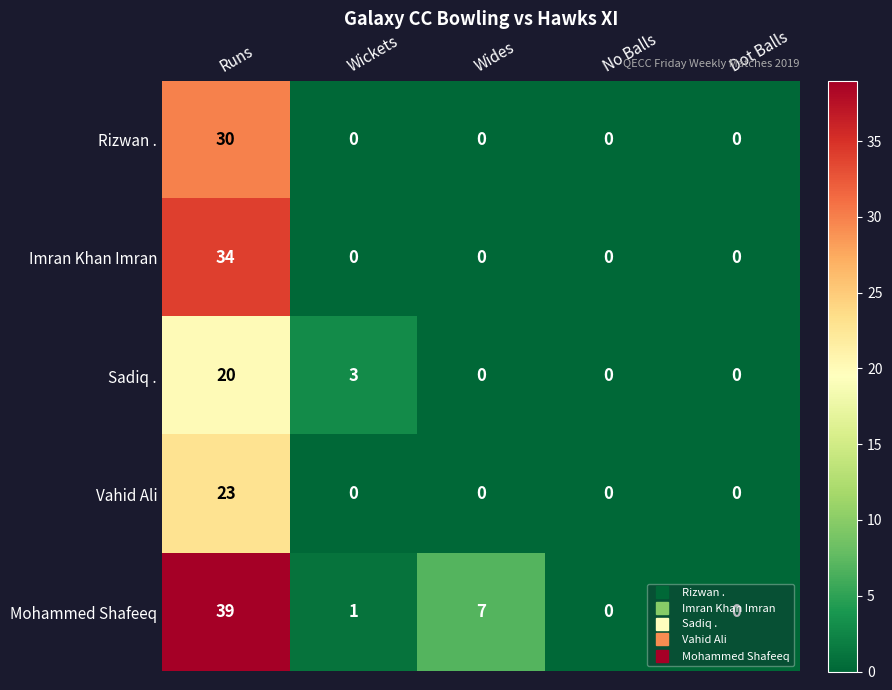

What is the difference between the Mohammed Shafeeq values at Wides and Dot Balls?

7